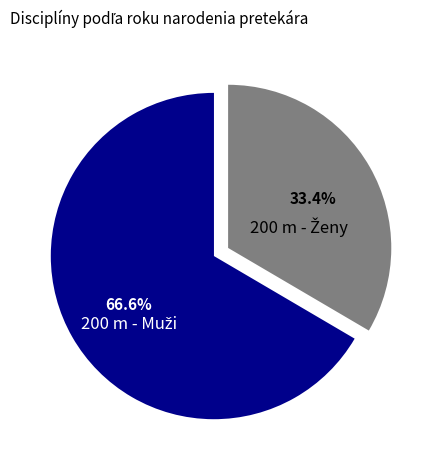

Does any single category account for the majority?

Yes